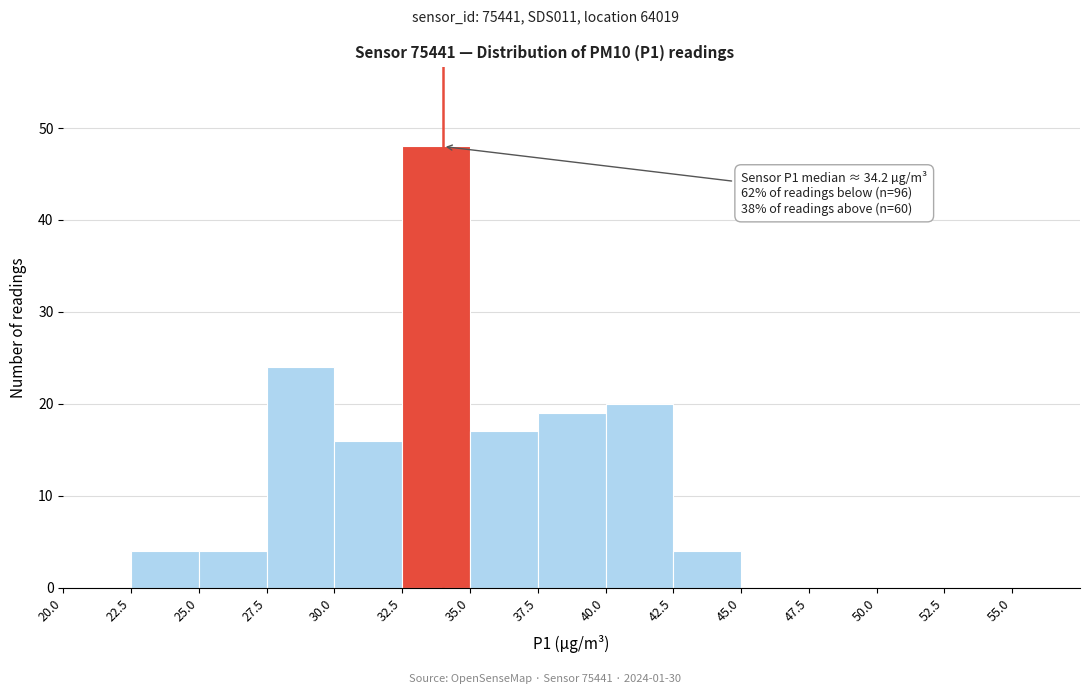

Over which range of the x-axis is the bar tallest?

32.5 to 35.0